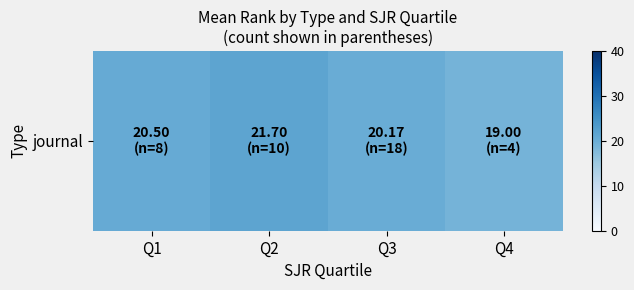

What is the difference between the maximum and minimum values?

2.7